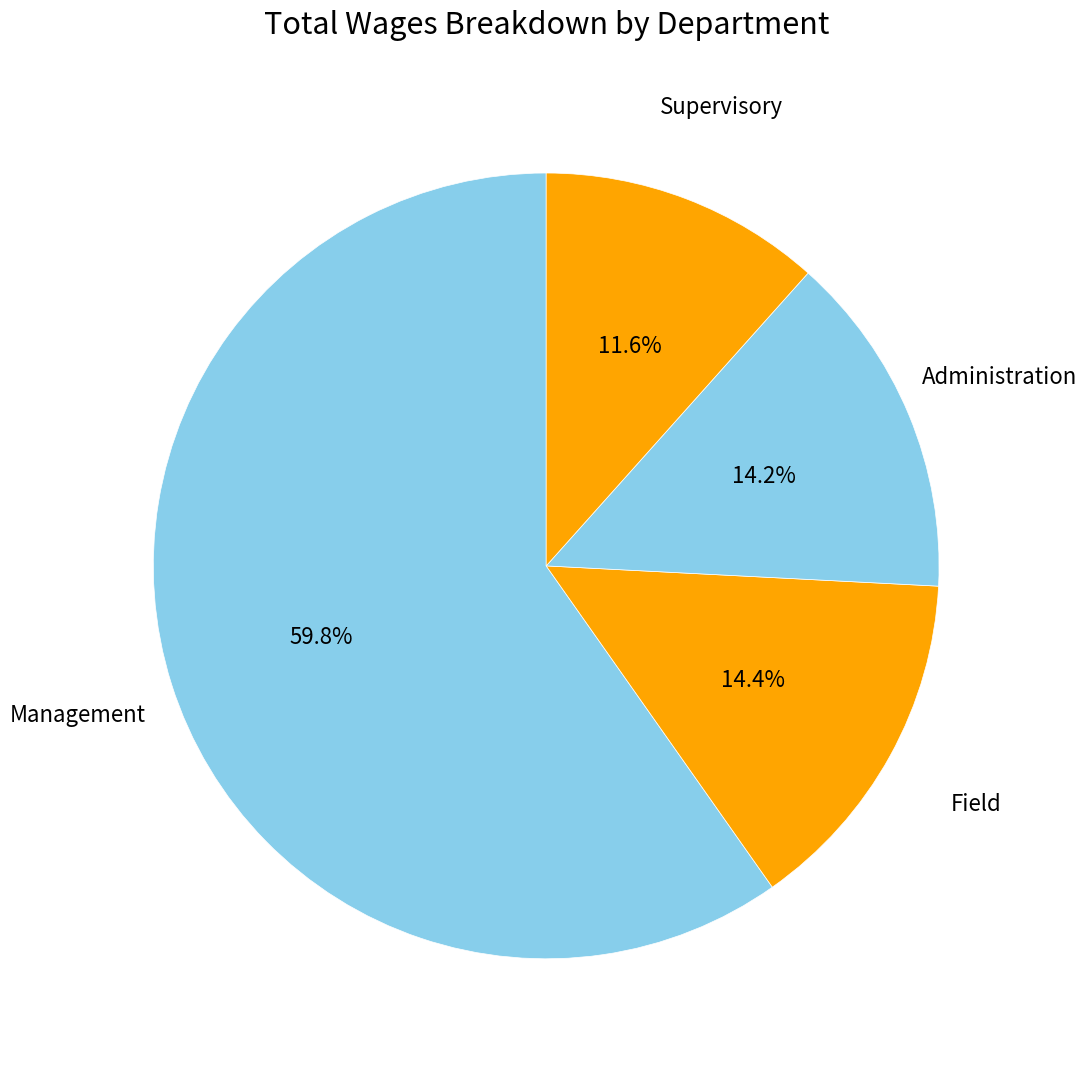

Which slice represents more than half of the pie?

Management